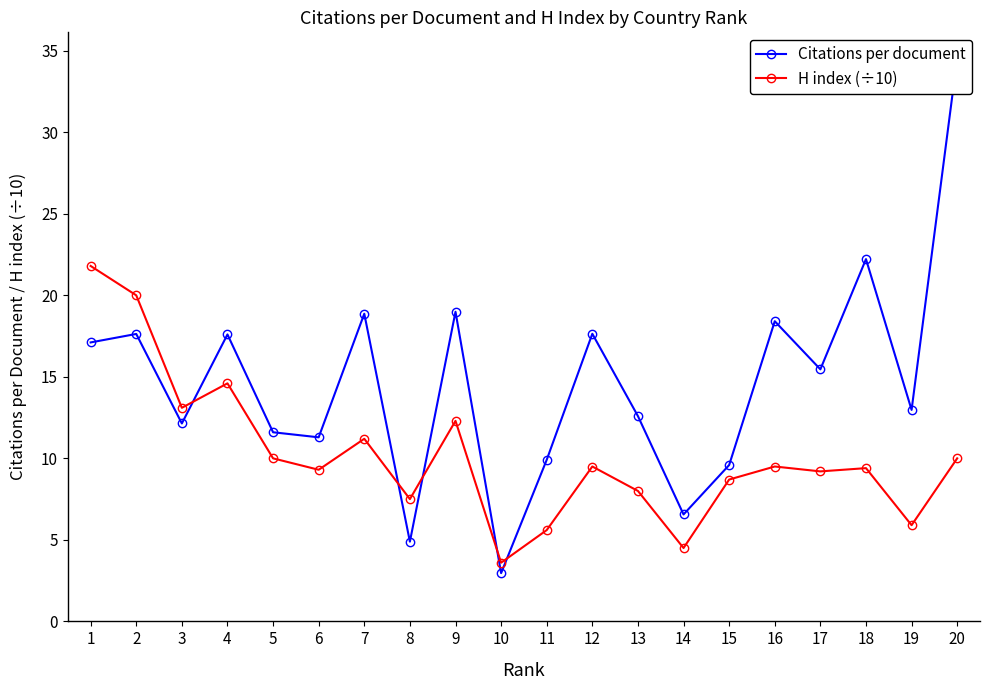

What is the sum of all H index (÷10) values?

203.7